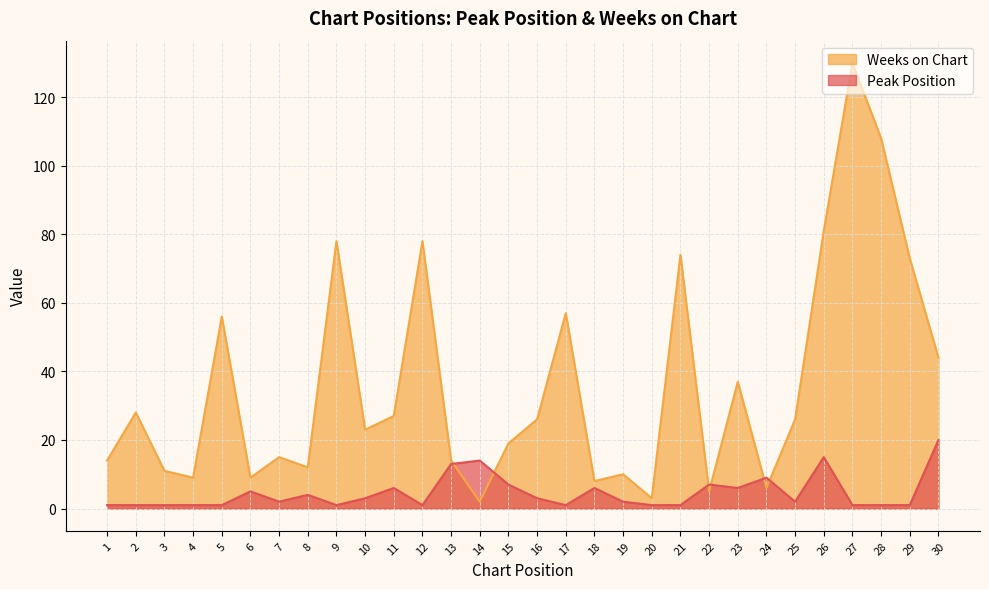

Reading left to right, list all the values displayed in this chart.

Peak Position: 1	1	1	1	1	5	2	4	1	3	6	1	13	14	7	3	1	6	2	1	1	7	6	9	2	15	1	1	1	20
Weeks on Chart: 14	28	11	9	56	9	15	12	78	23	27	78	14	2	19	26	57	8	10	3	74	5	37	6	26	81	130	108	73	44